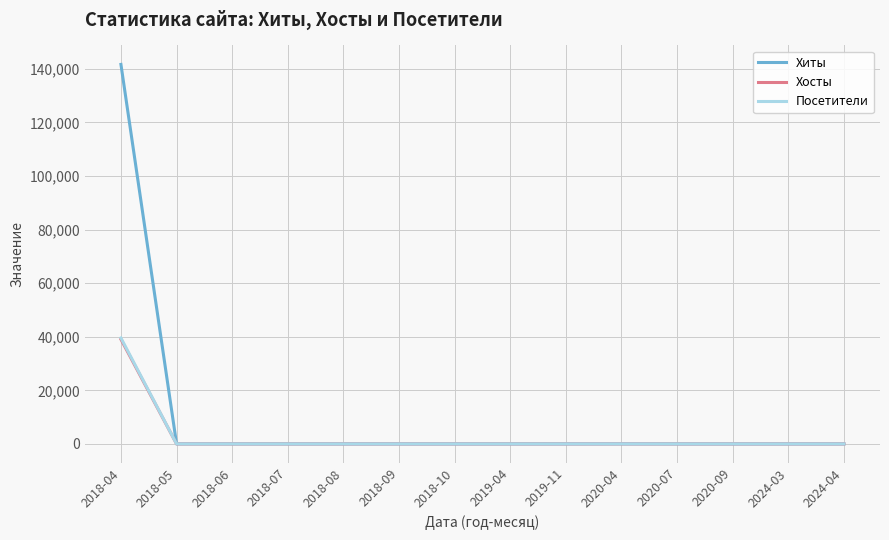

At which category is the sum across all series the highest?

2018-04